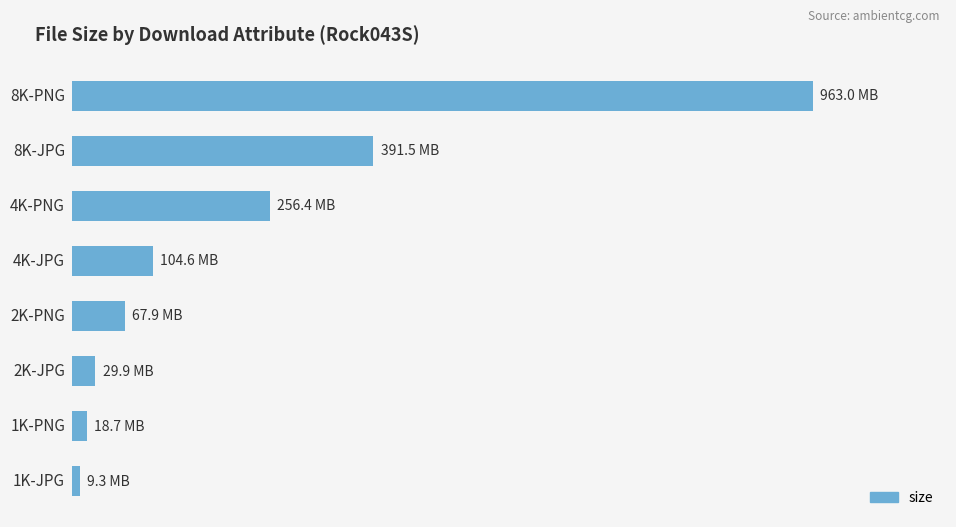

Does the chart contain any negative values?

No